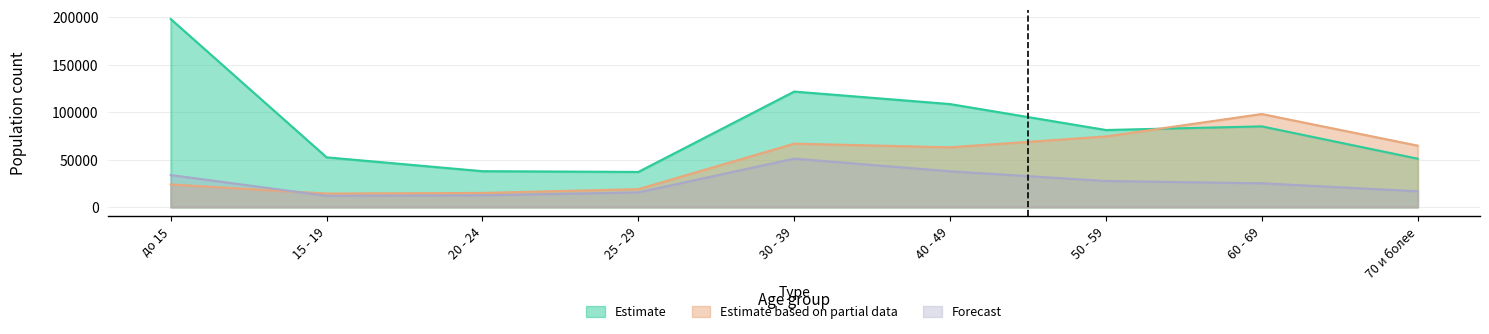

Reading left to right, what are all the values shown in this chart?

Estimate: 198267	52467	37850	37072	121801	108609	81269	85093	51029
Estimate based on partial data: 23871	14258	14931	18902	66885	63053	74516	98126	64794
Forecast: 33778	11897	12455	15514	51089	37762	27501	25093	16685